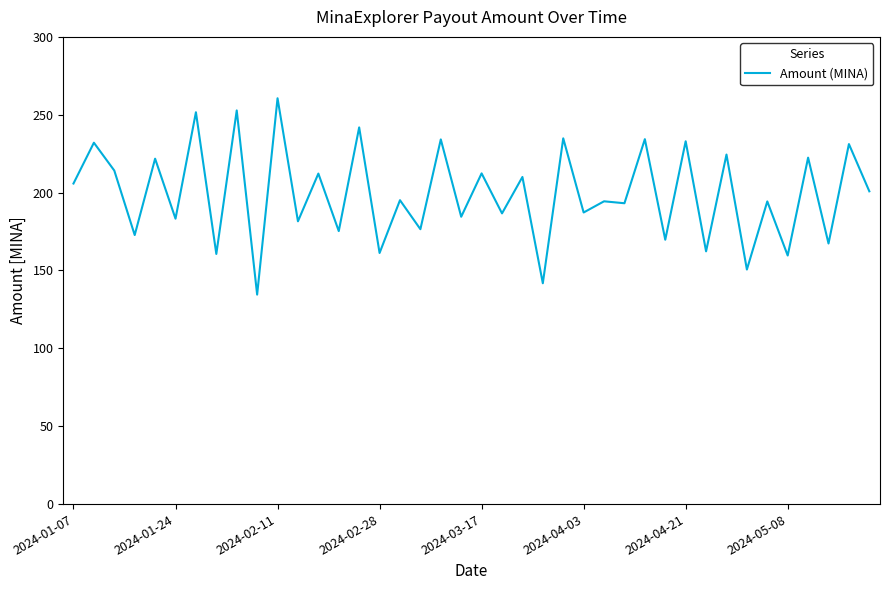

What is the smallest value displayed?

134.5